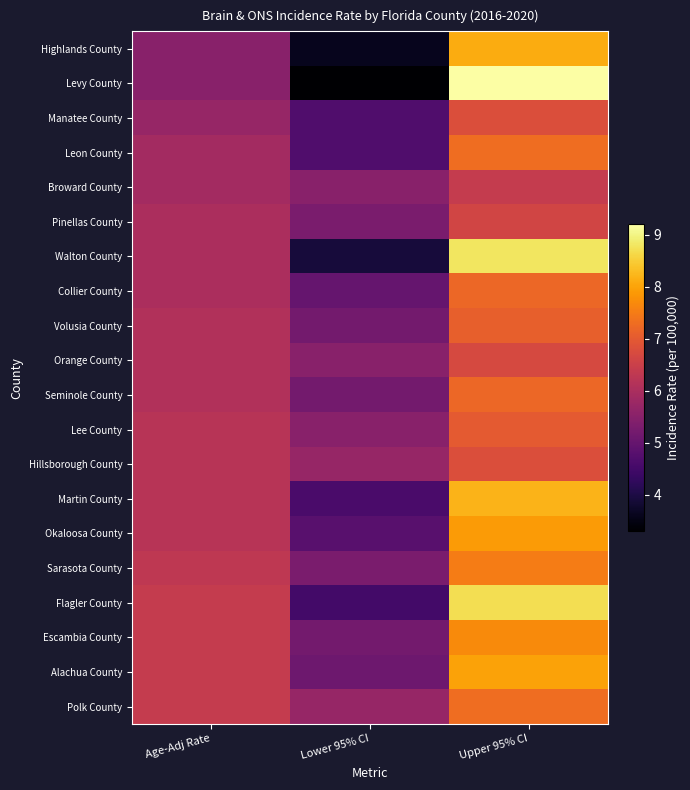

What is the difference between the highest and lowest values at Lower 95% CI?

2.4